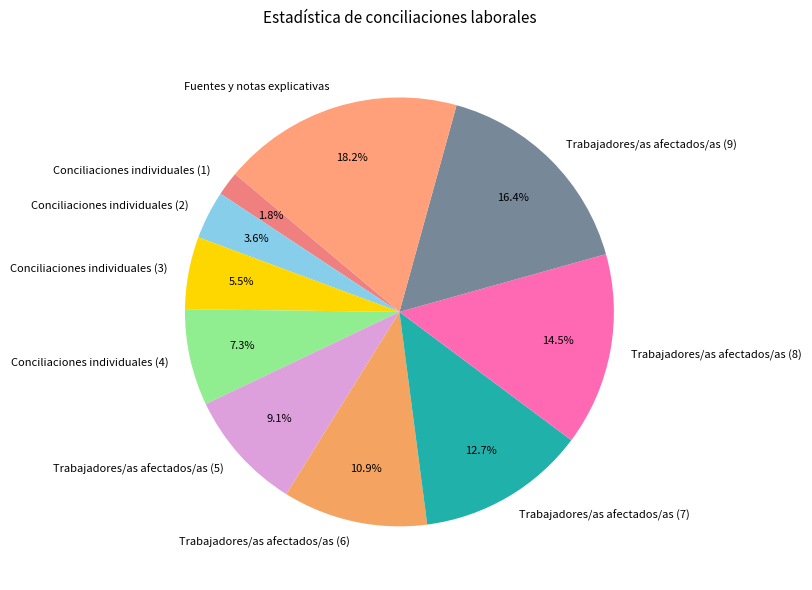

Does Trabajadores/as afectados/as (6) represent more than half of the total?

No